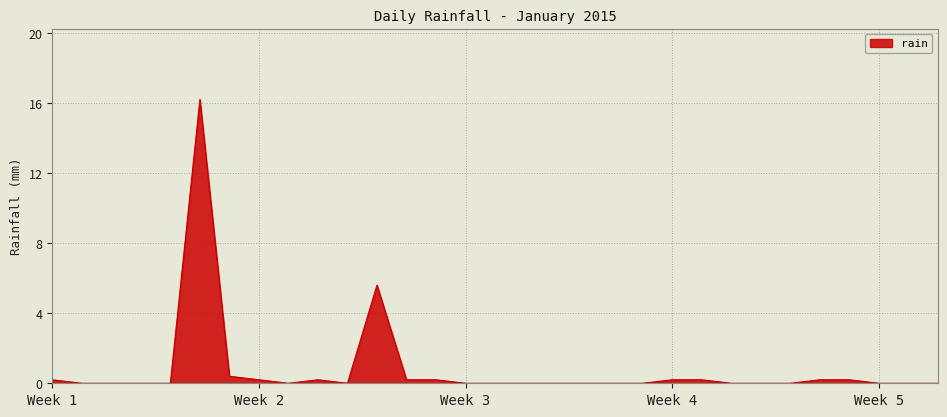

How many lines are shown in the chart?

1